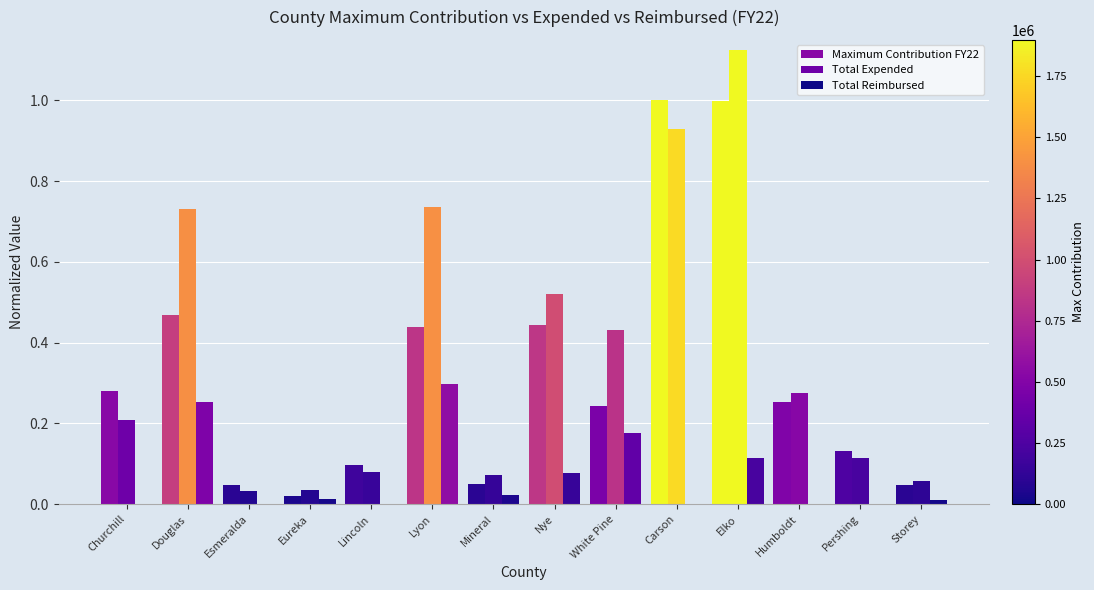

Reading left to right, transcribe all the data shown in this chart.

Maximum Contribution FY22: 0.3	0.5	0.0	0.0	0.1	0.4	0.0	0.4	0.2	1.0	1.0	0.3	0.1	0.0
Total Expended: 0.2	0.7	0.0	0.0	0.1	0.7	0.1	0.5	0.4	0.9	1.1	0.3	0.1	0.1
Total Reimbursed: 0.0	0.3	0.0	0.0	0.0	0.3	0.0	0.1	0.2	0.0	0.1	0.0	0.0	0.0